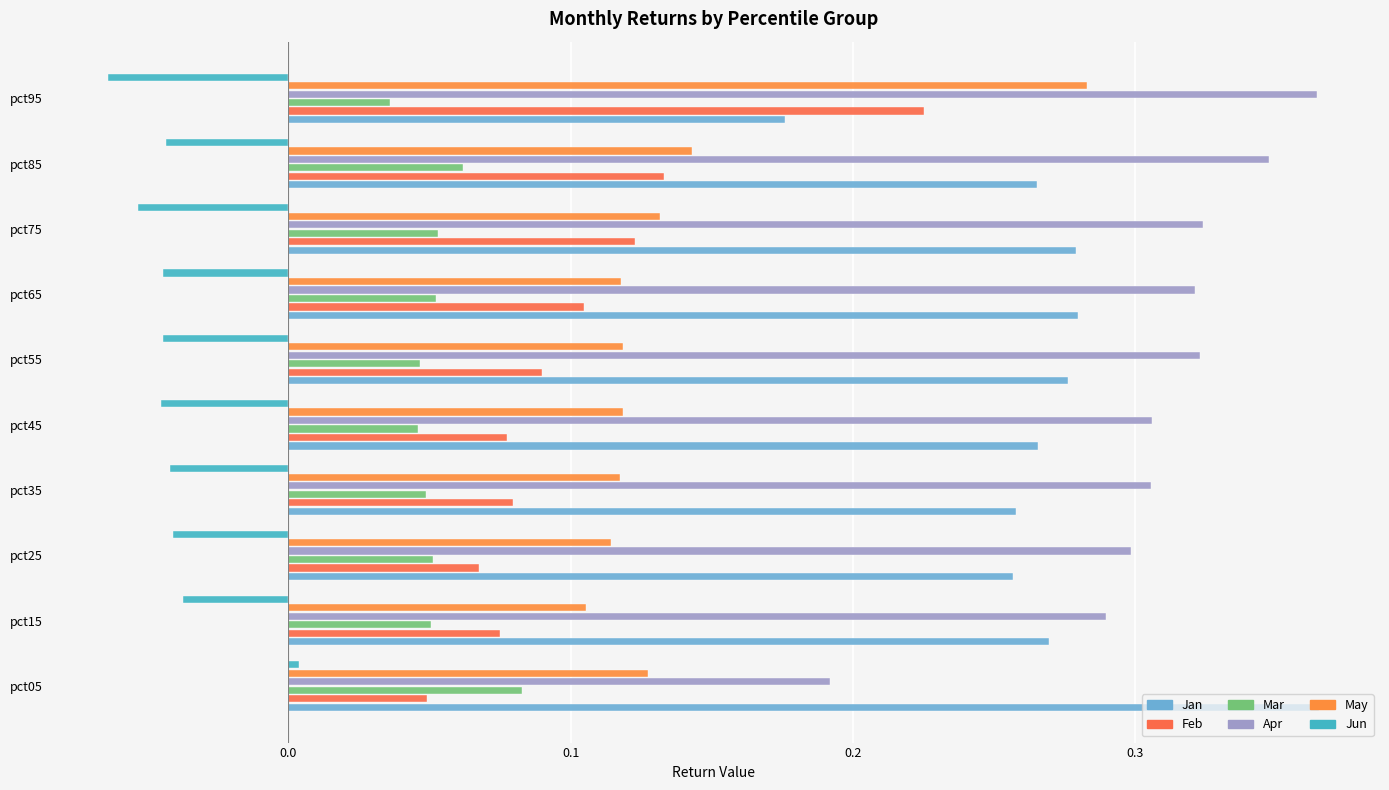

At which category is the sum across all series the highest?

pct95